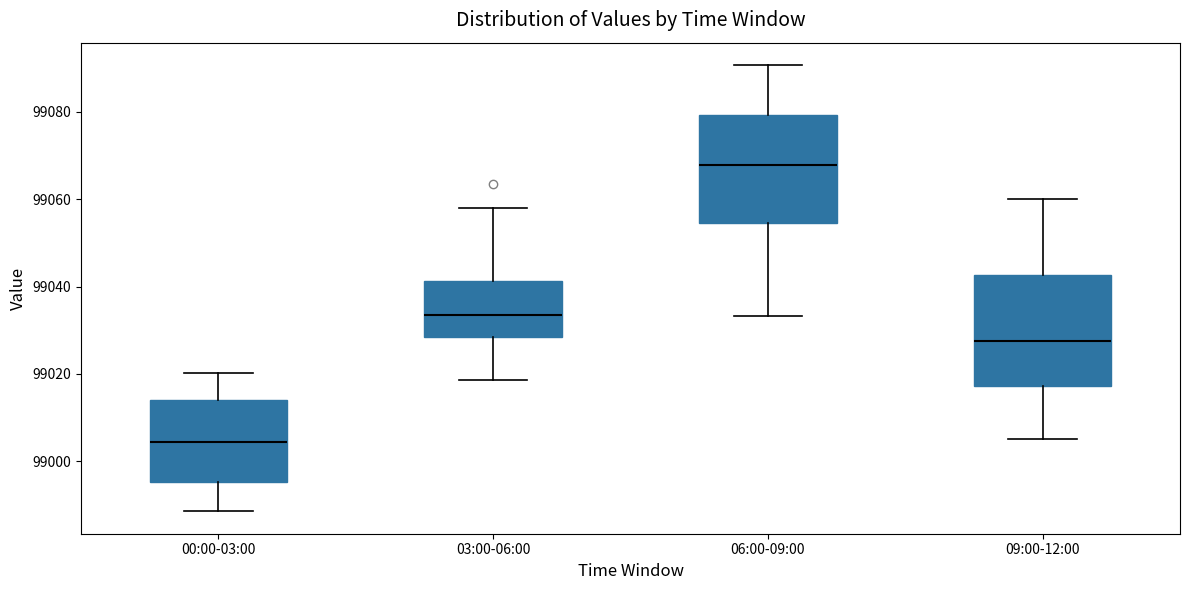

Which box's median line is the lowest?

00:00-03:00